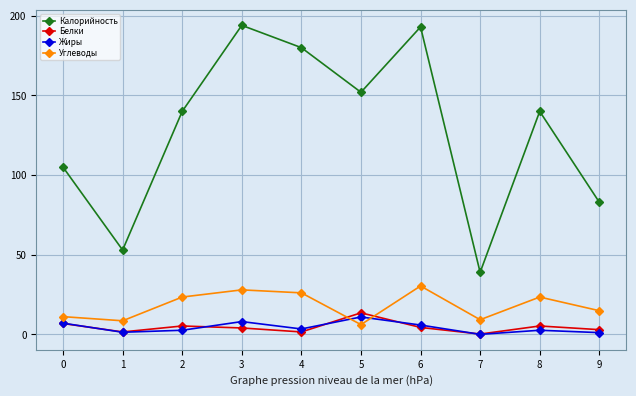

At which label does Углеводы first exceed 23?

2